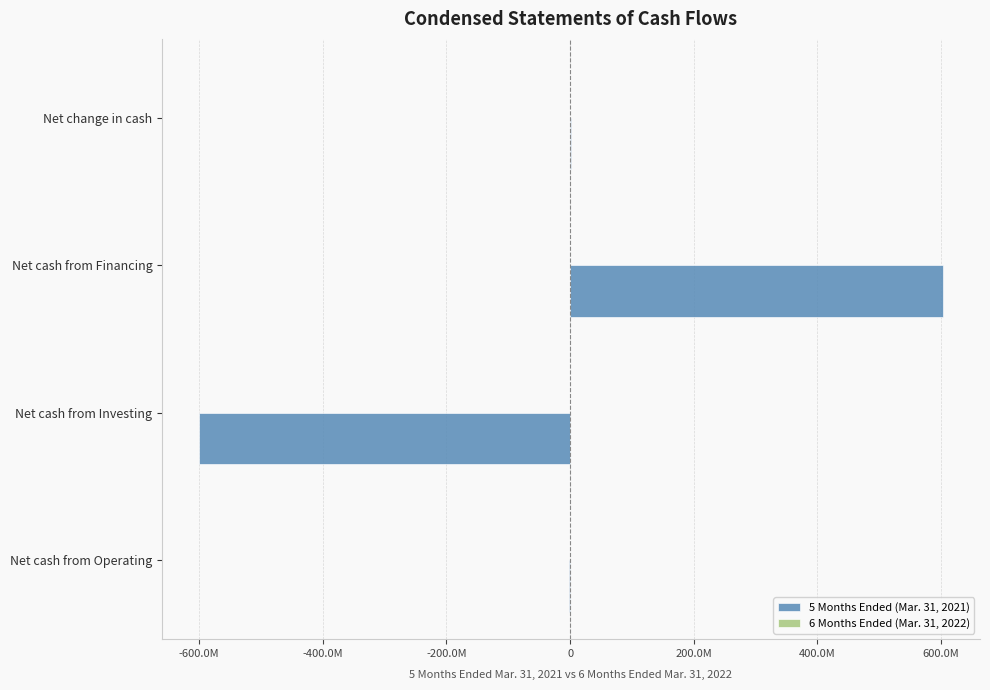

How many values in 6 Months Ended (Mar. 31, 2022) are below zero?

2